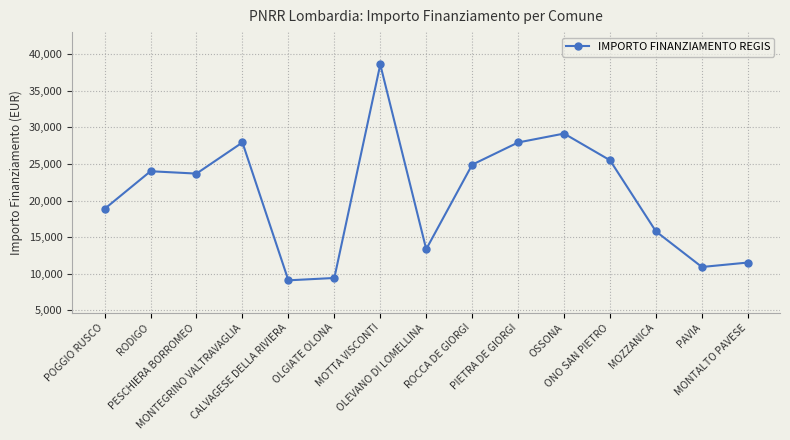

True or false: there are more than 0 points higher than both neighbors.

True